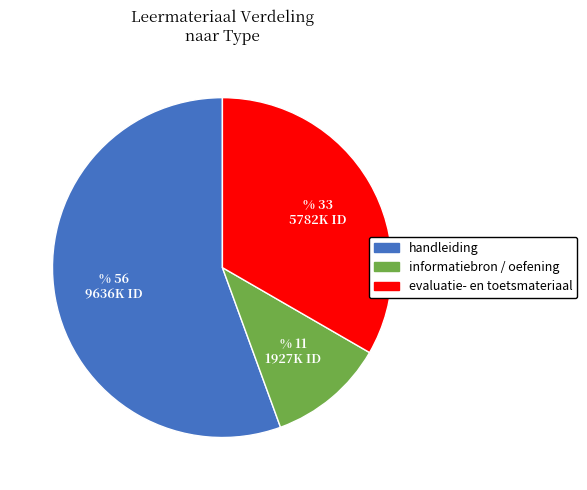

Is there a majority slice in this chart?

Yes